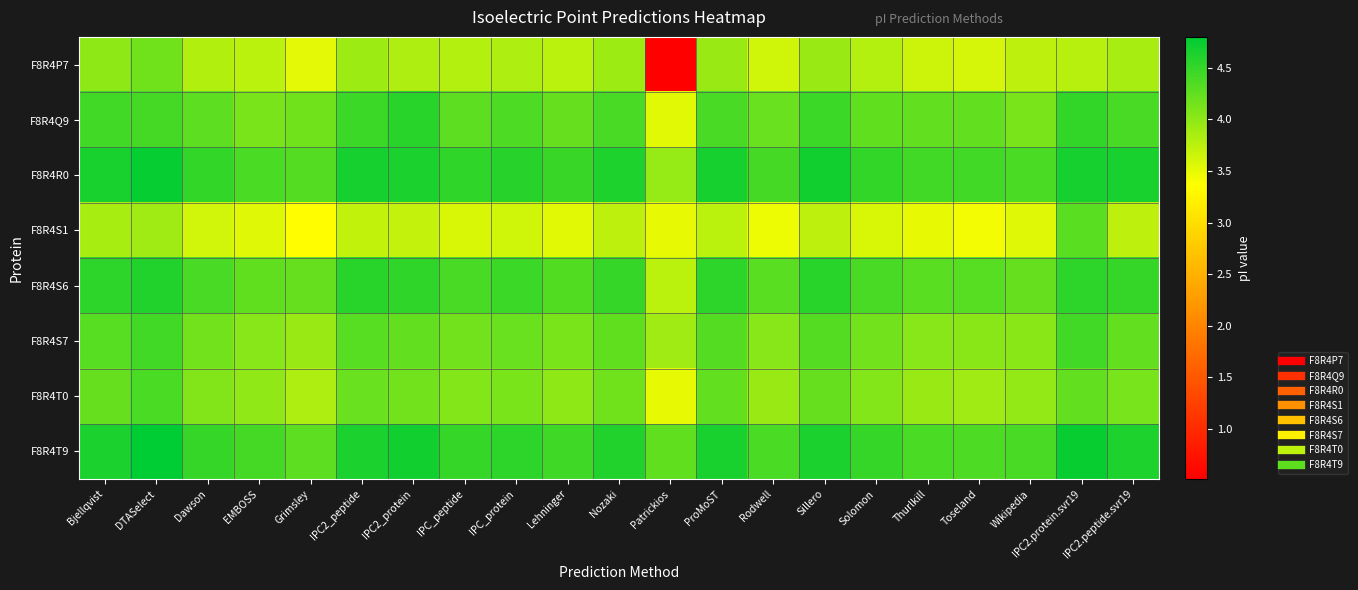

Which series has the largest total across all categories?

F8R4T9